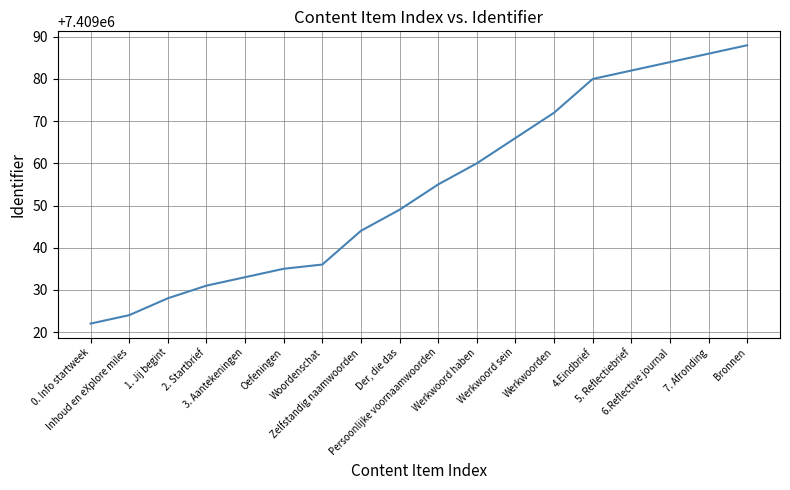

What is the maximum value shown in the chart?

7409088